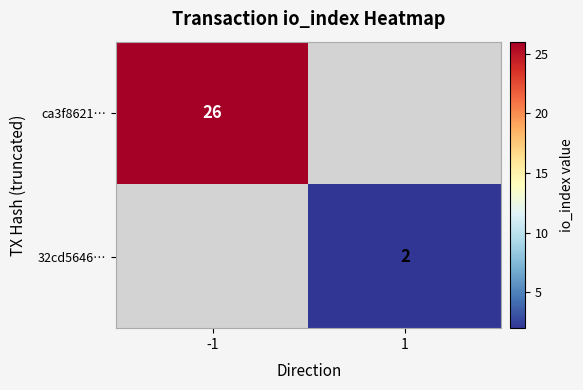

Is it true that 32cd5646… equals 2 at 1?

True